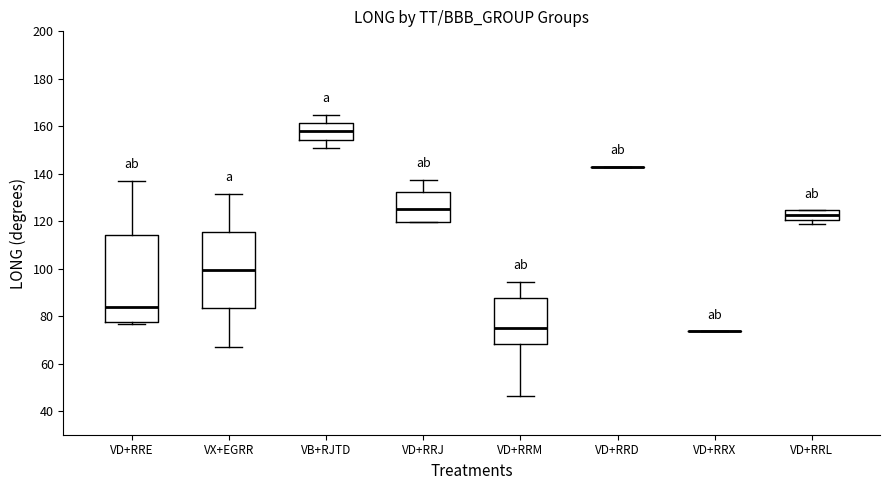

Reading left to right, transcribe this box plot: for each box, give where its median line is, the range the box spans, and where its two whiskers end, as read against the y-axis. The values are not printed on the chart, so give them approximately, as read against the axis.

VD+RRE: median 84, box 78 to 114, whiskers 76 to 138
VX+EGRR: median 100, box 84 to 116, whiskers 68 to 132
VB+RJTD: median 158, box 154 to 162, whiskers 150 to 164
VD+RRJ: median 126, box 120 to 132, whiskers 120 to 138
VD+RRM: median 74, box 68 to 88, whiskers 46 to 94
VD+RRD: box collapsed to a line at 142, whiskers 142 to 142
VD+RRX: box collapsed to a line at 74, whiskers 74 to 74
VD+RRL: median 122, box 120 to 124, whiskers 120 (just below the box's lower edge) to 124